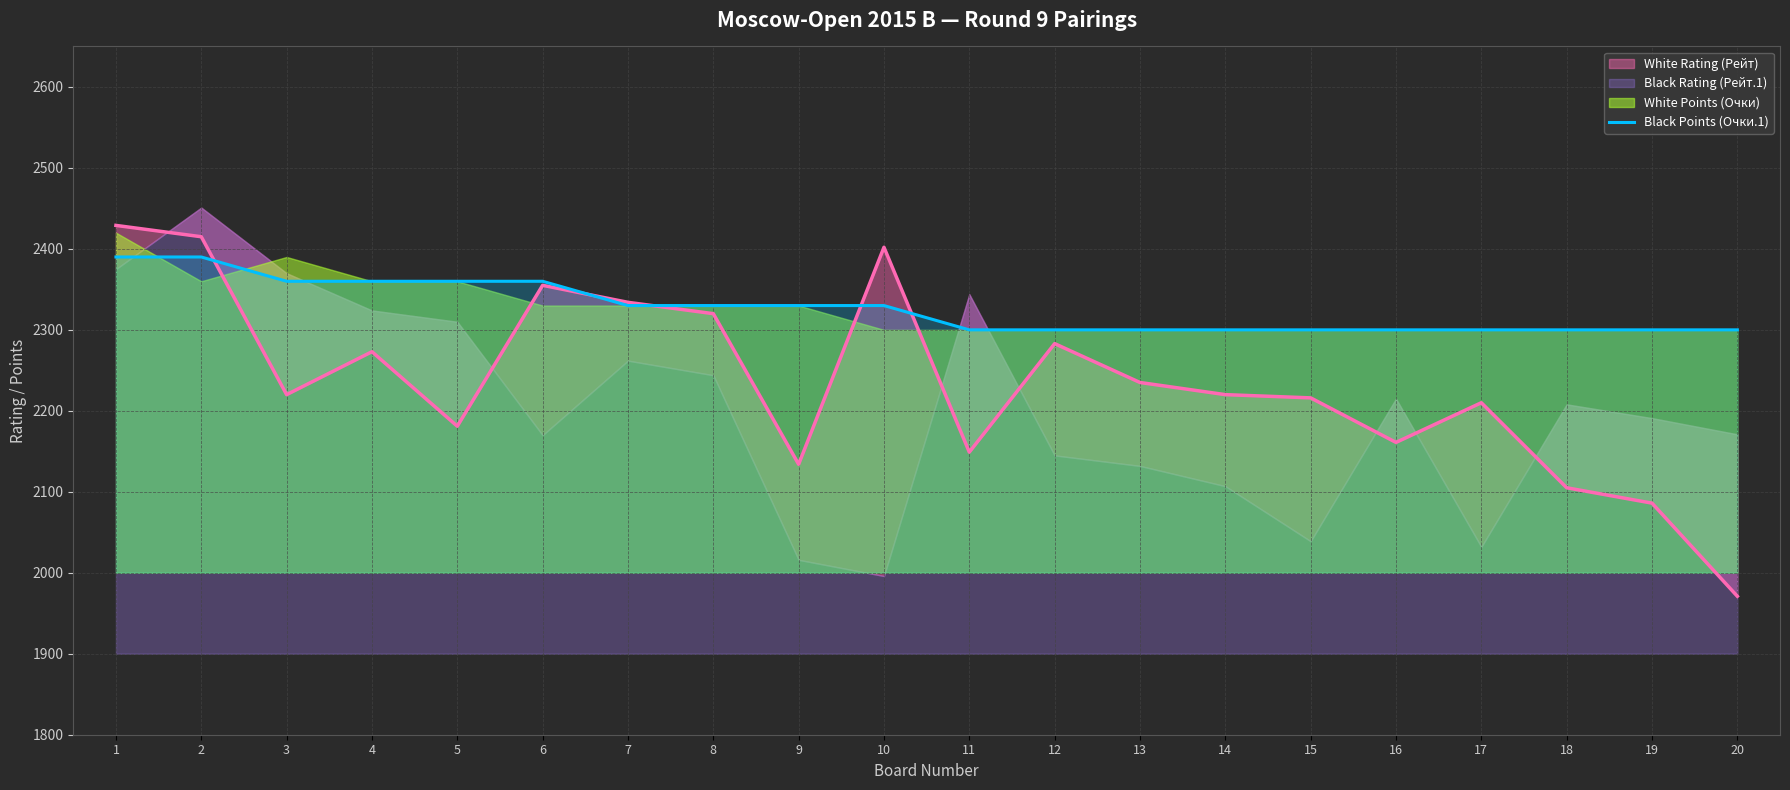

What is the difference between the maximum and minimum values?

90